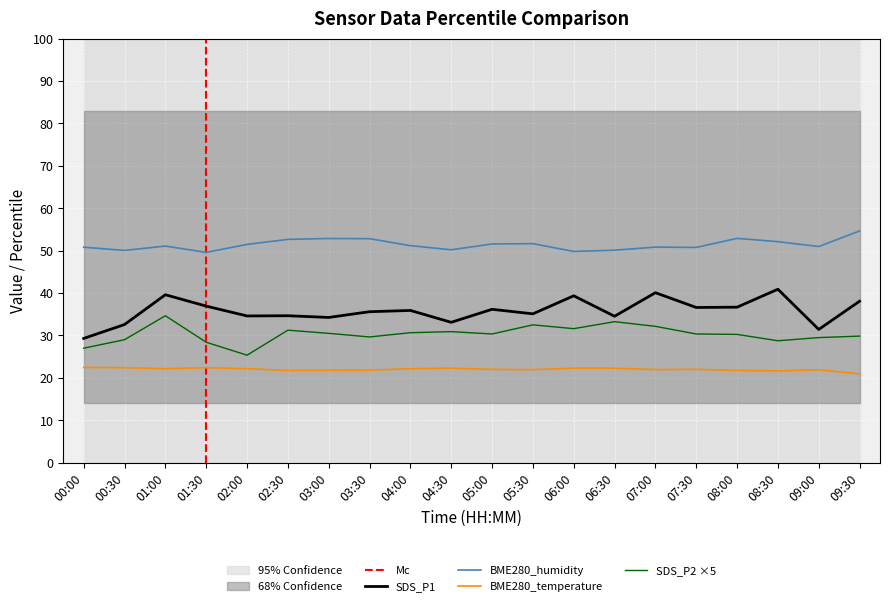

Is the value of SDS_P1 at 08:30 greater than the value of BME280_humidity at 09:30?

No